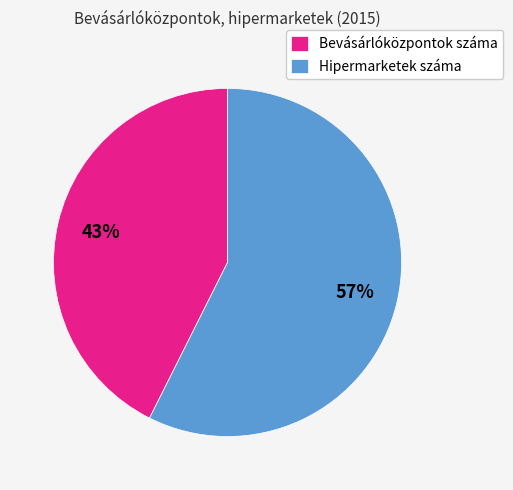

Rank the categories by value from lowest to highest.

Bevásárlóközpontok száma, Hipermarketek száma